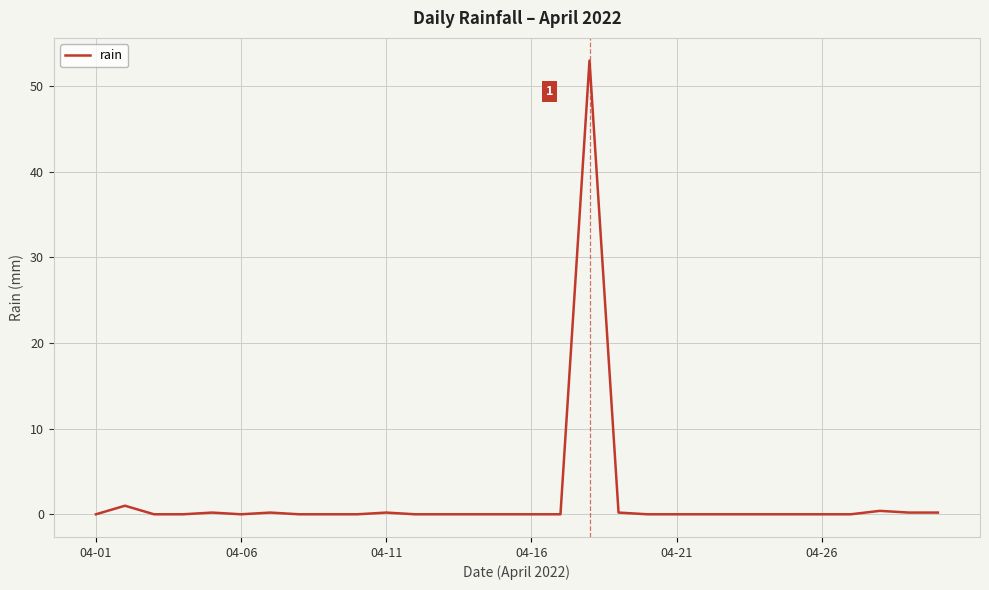

What is the difference between the maximum and minimum values?

53.0